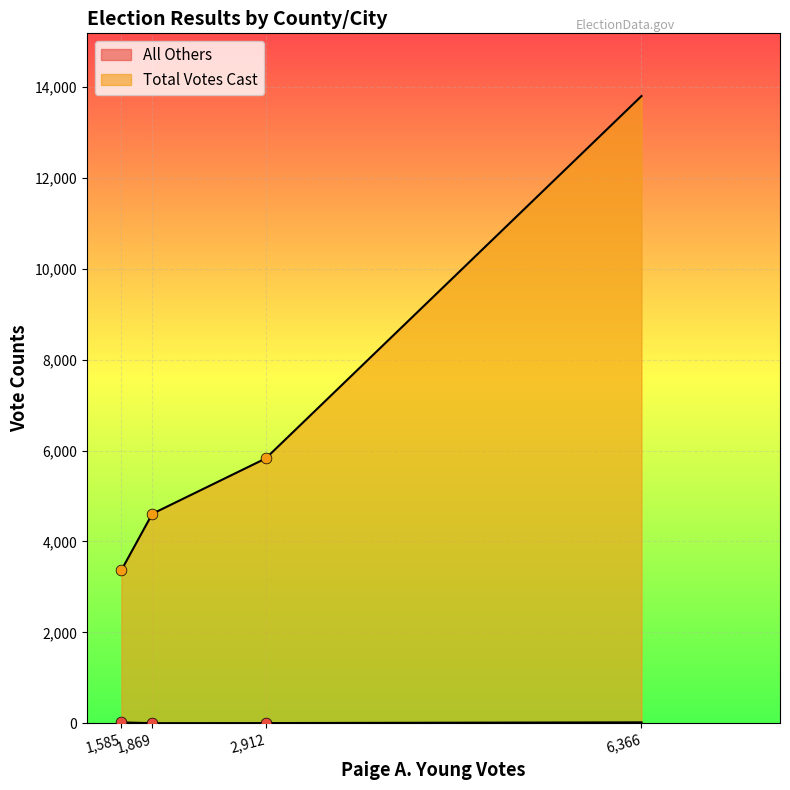

Which series has the largest Y range (max minus min)?

Total Votes Cast